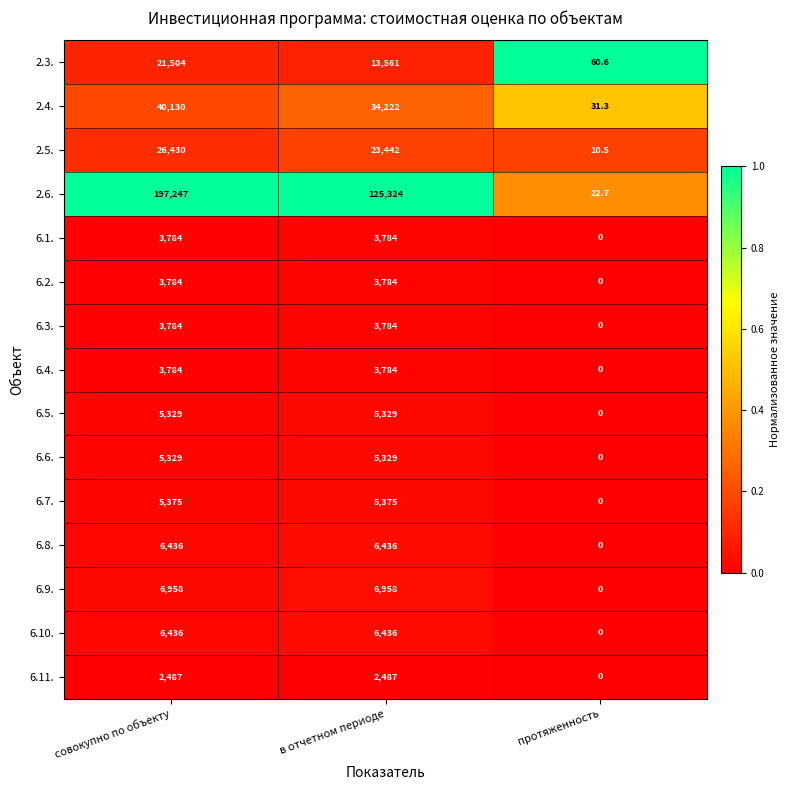

Is it true that 2.6. equals 221244.4 at в отчетном периоде?

False